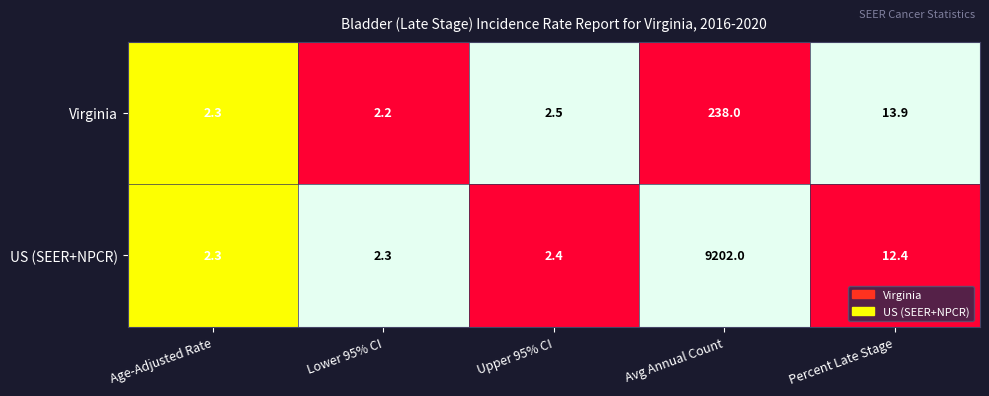

Rank the series by their maximum value, from lowest to highest.

Virginia, US (SEER+NPCR)